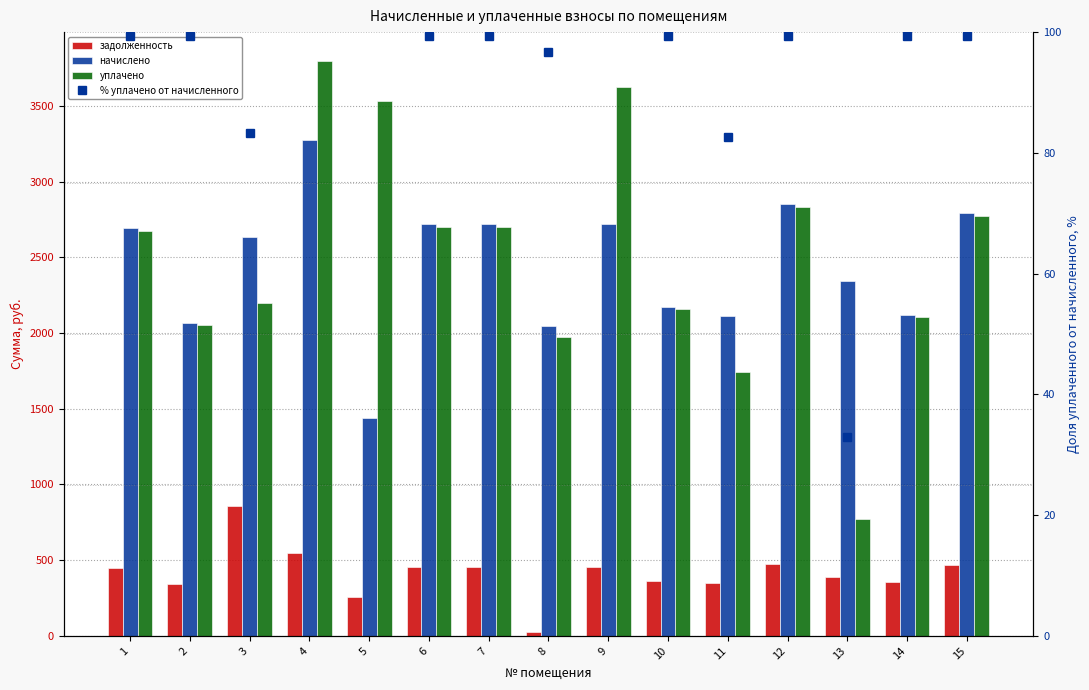

Rank the series at 7 from highest to lowest value.

начислено, уплачено, задолженность, % уплачено от начисленного